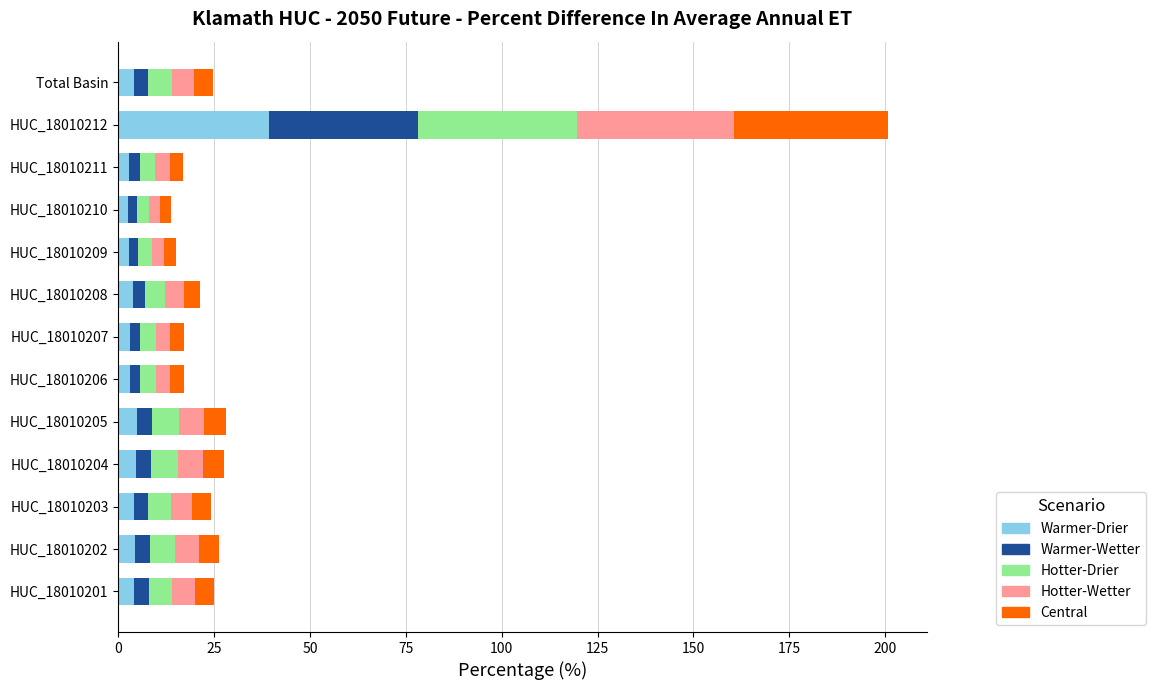

At which category is the sum across all series the highest?

HUC_18010212